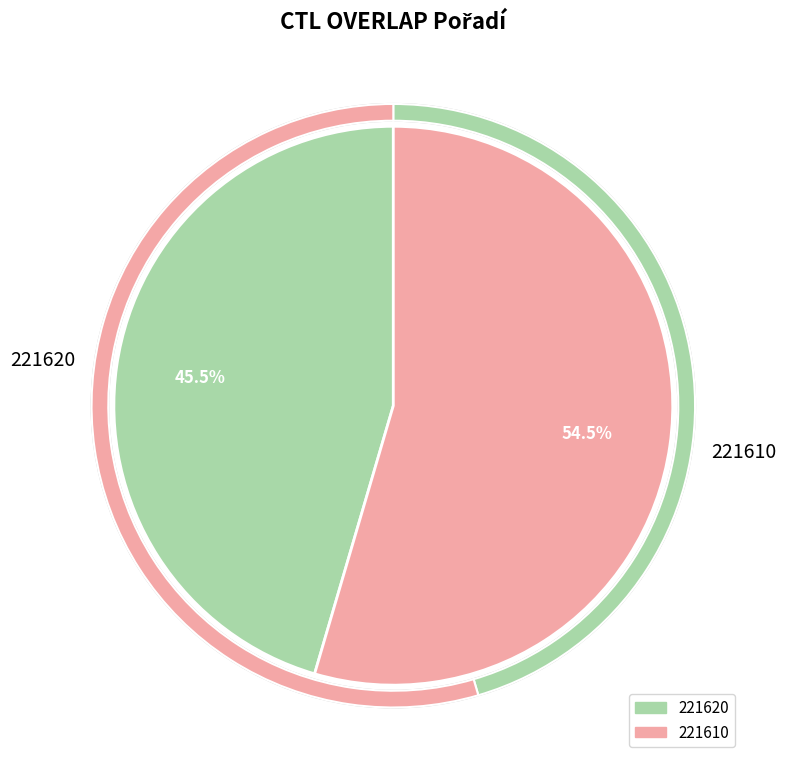

To the nearest percent, what portion does 221620 represent?

45%